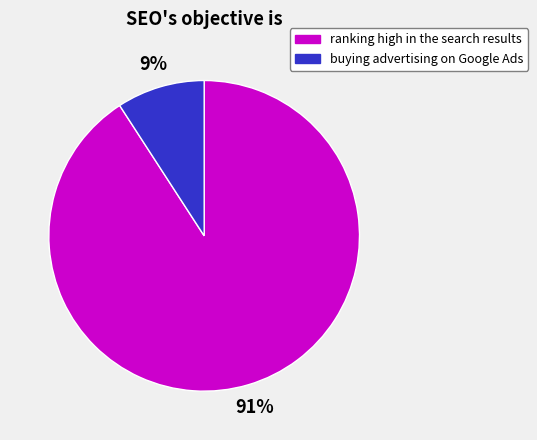

Which category has the smallest portion of the pie?

buying advertising on Google Ads